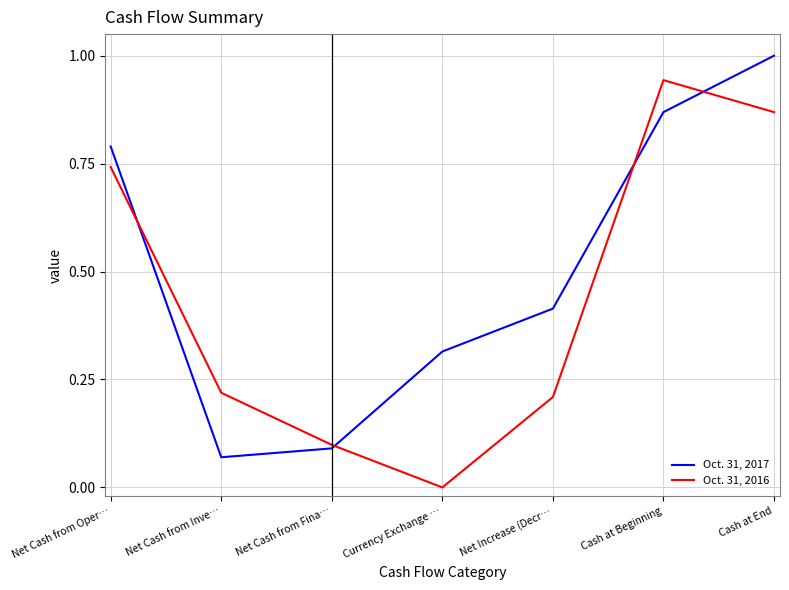

Which series changed the most between Net Cash from Oper… and Cash at Beginning?

Oct. 31, 2016